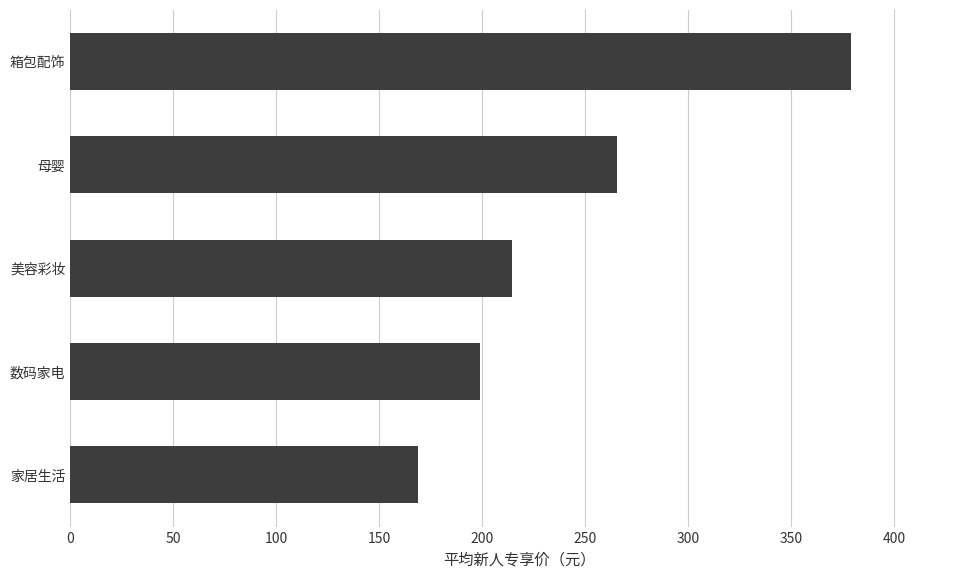

What is the difference between the maximum and minimum values?

210.3